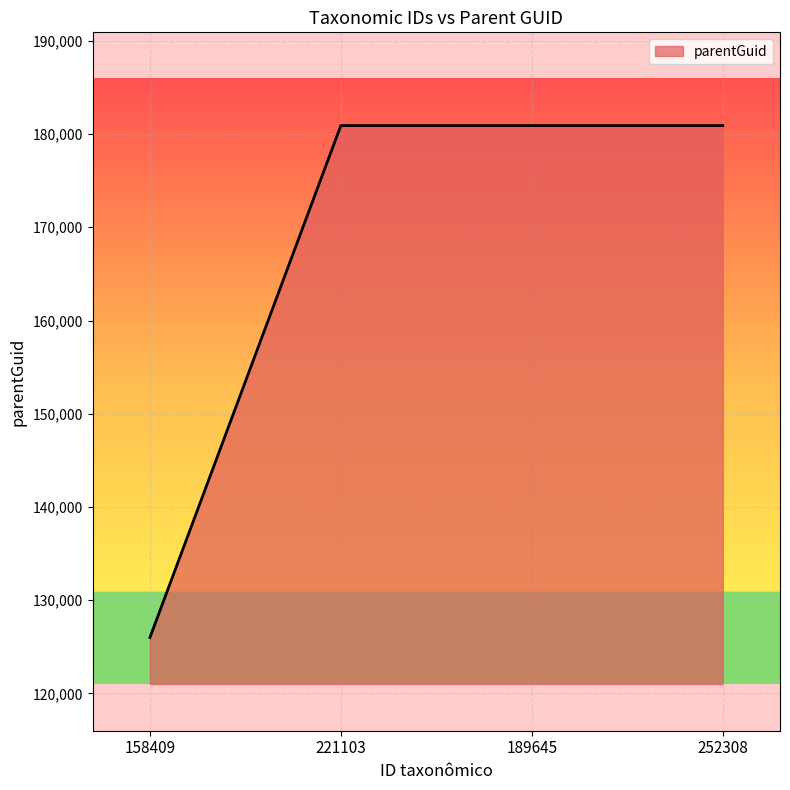

What is the difference between the maximum and minimum values?

54918